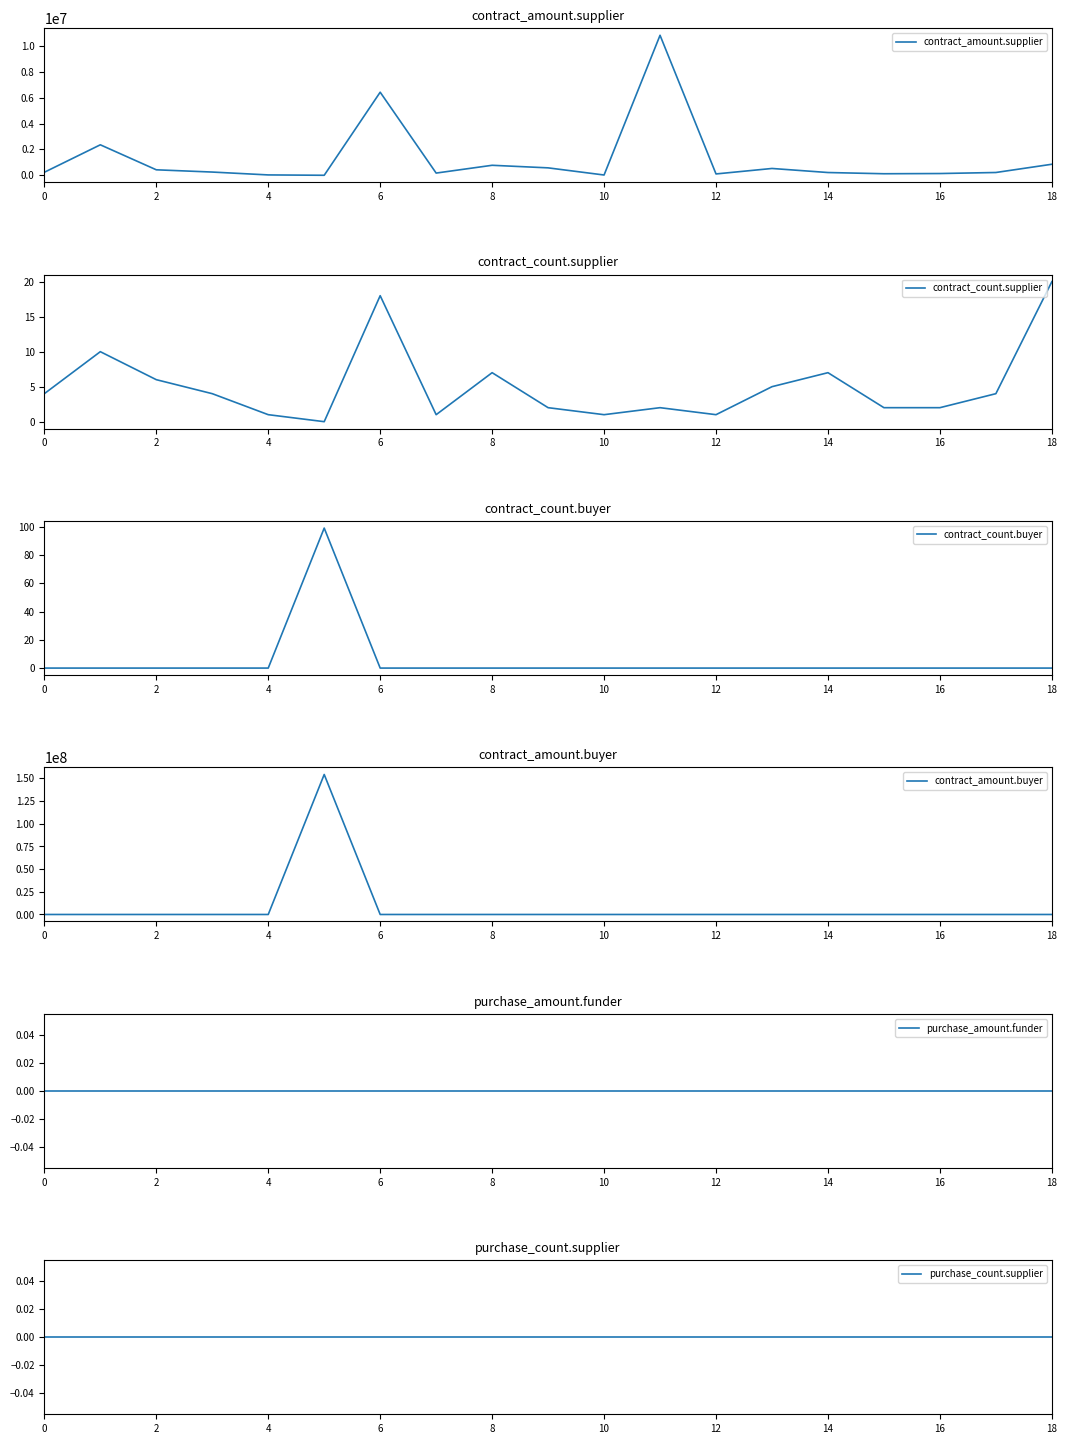

What is the value of the contract_amount.supplier point at the 14th from the left?

526339.8